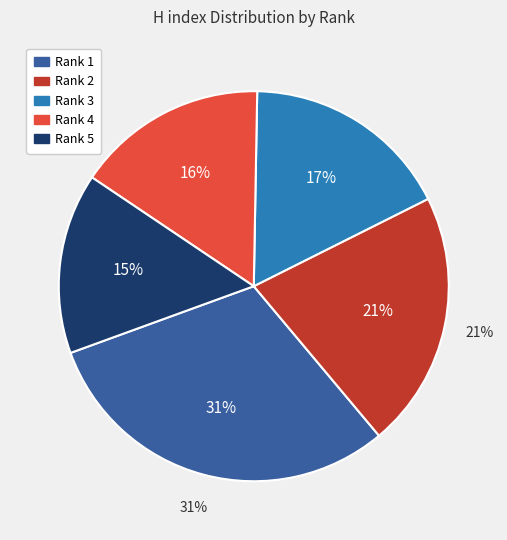

What percentage is NOT represented by Rank 5?

85.0%